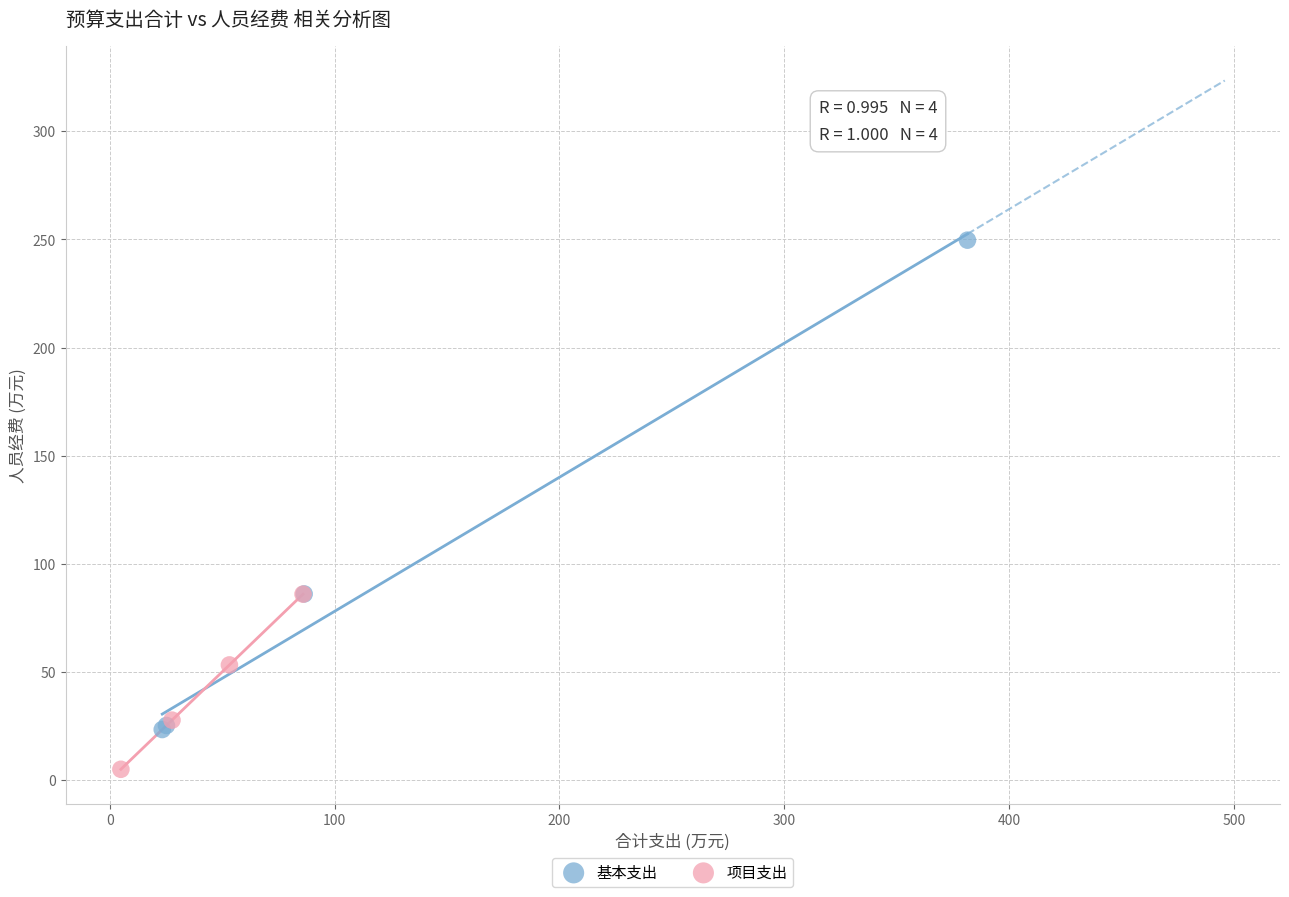

Which series reaches the maximum Y coordinate?

基本支出